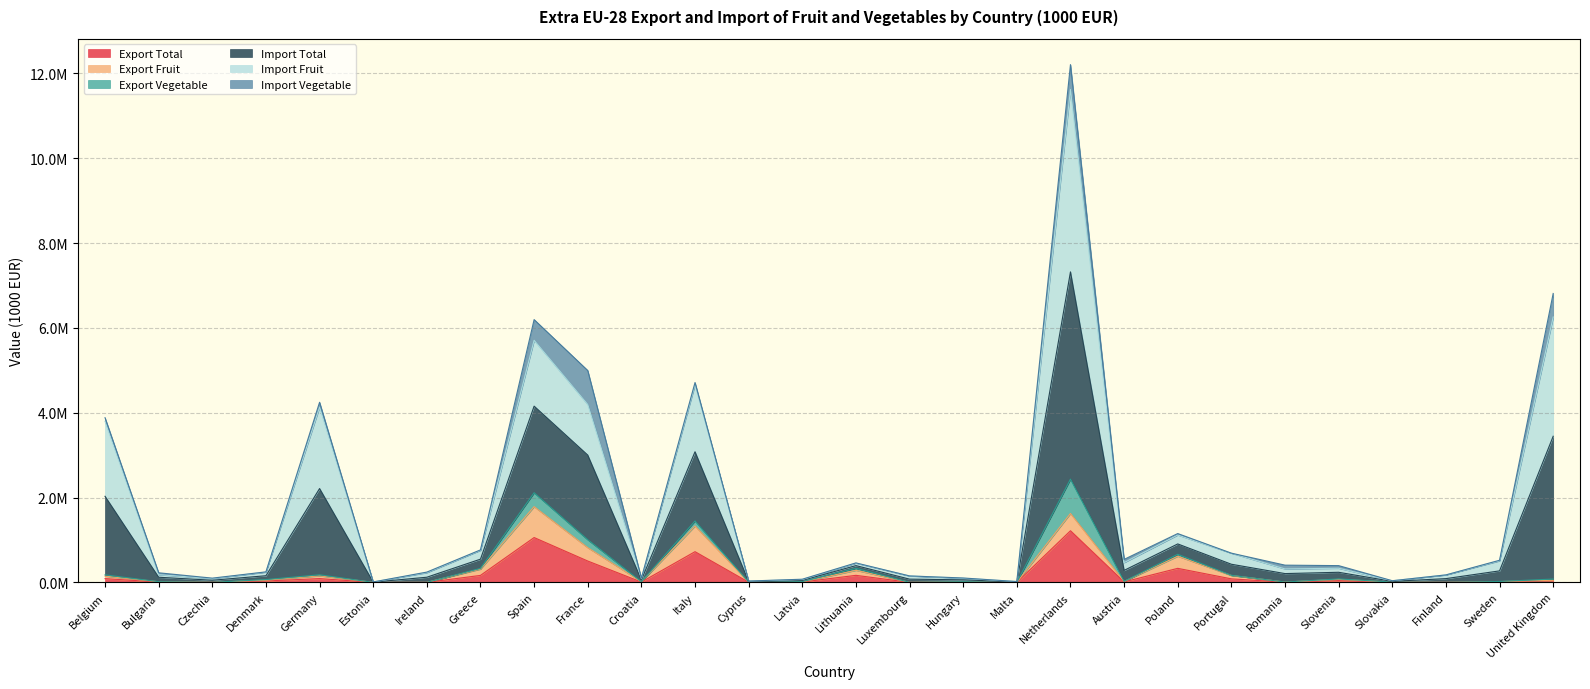

What are all the series names shown in the legend?

Export Total, Export Fruit, Export Vegetable, Import Total, Import Fruit, Import Vegetable